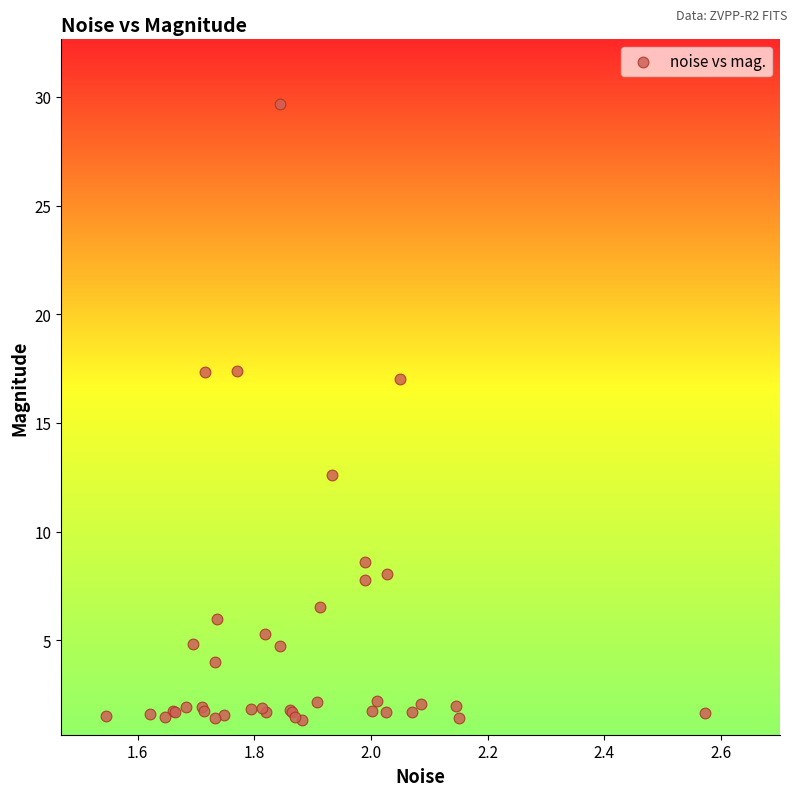

What Y value in the scatter plot is closest to 15?

17.0